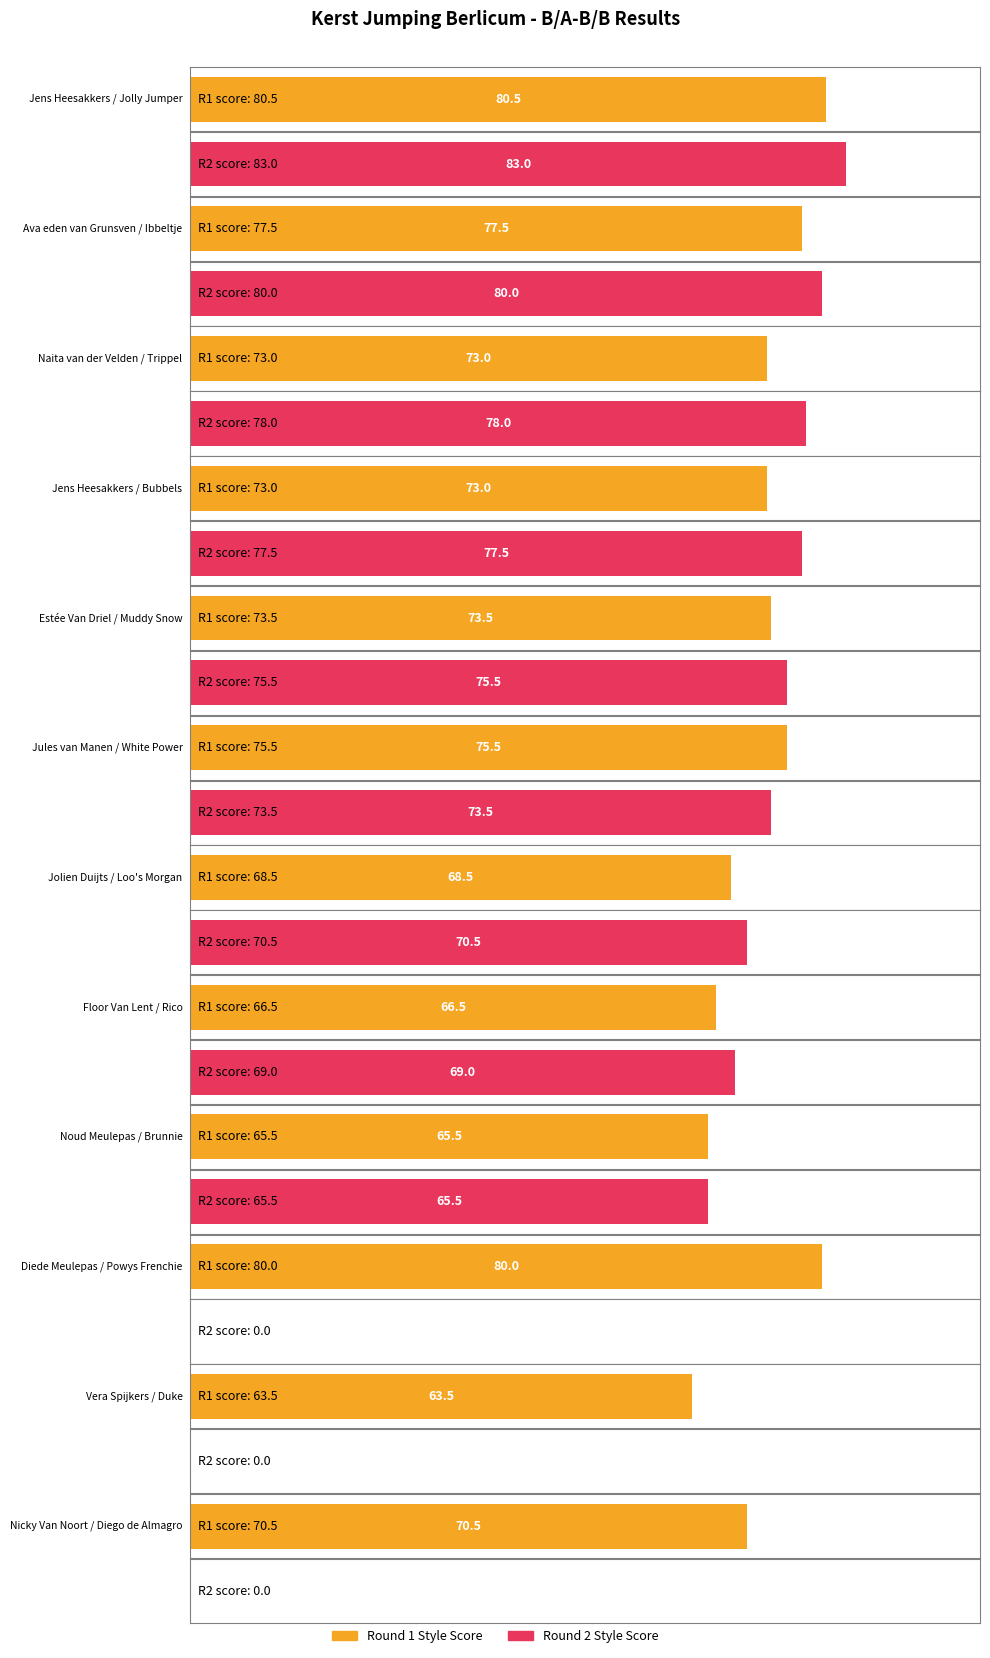

What is the label of the 9th bar from the left?

Noud Meulepas / Brunnie